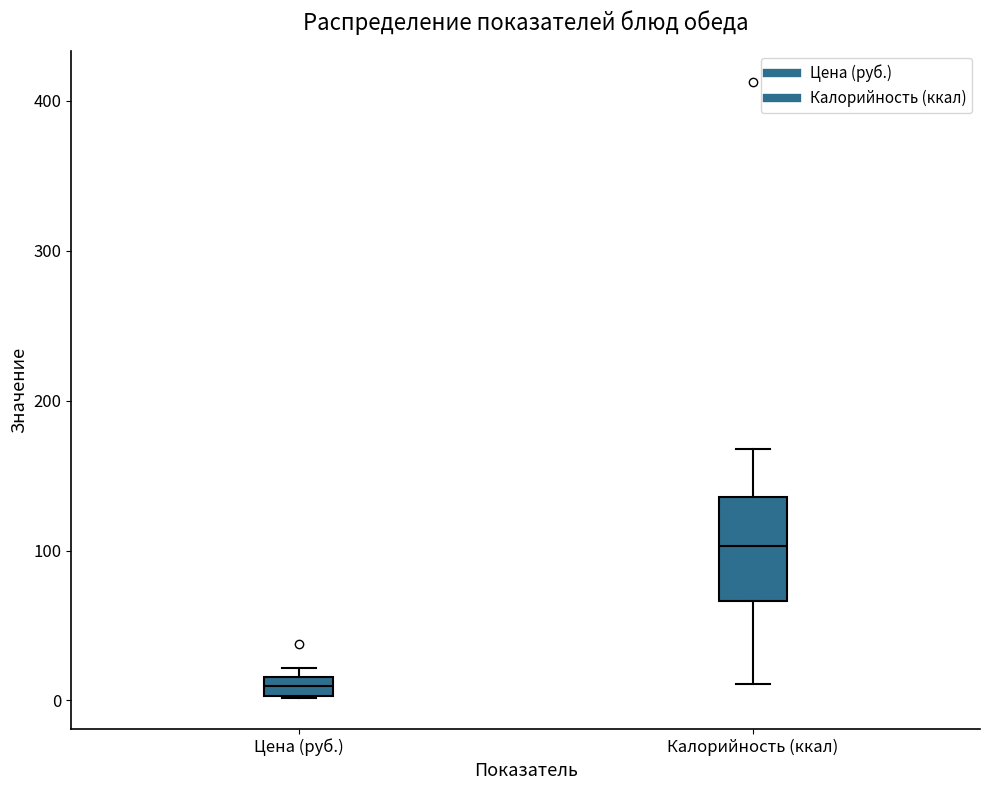

Which box has the lowest median line?

Цена (руб.)